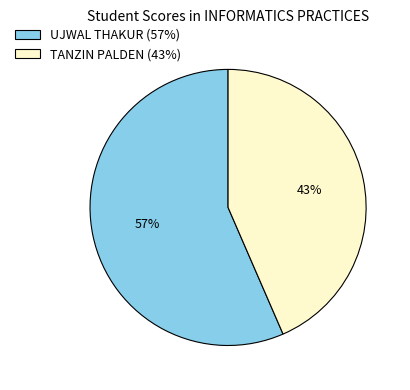

Approximately how many times larger is the value at UJWAL THAKUR (57%) compared to TANZIN PALDEN (43%)?

1.3